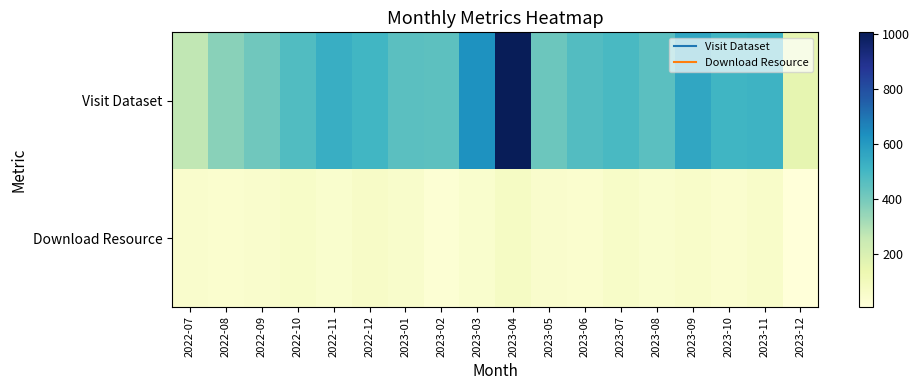

Rank the series at 2023-07 from lowest to highest value.

Download Resource, Visit Dataset